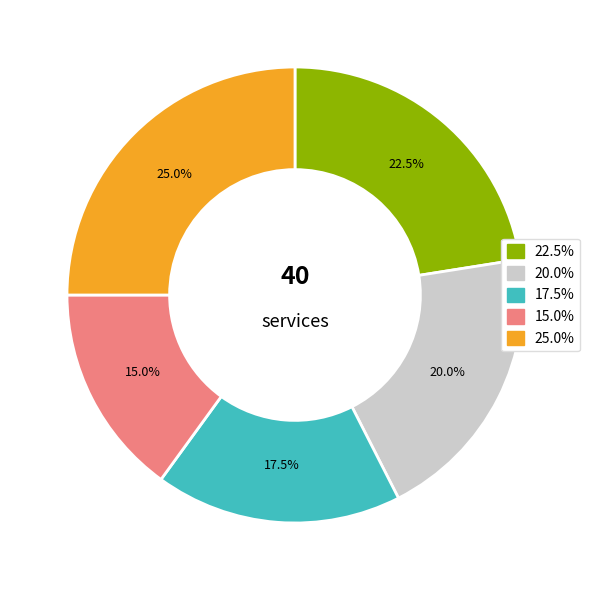

Rank the categories by value from highest to lowest.

25.0%, 22.5%, 20.0%, 17.5%, 15.0%